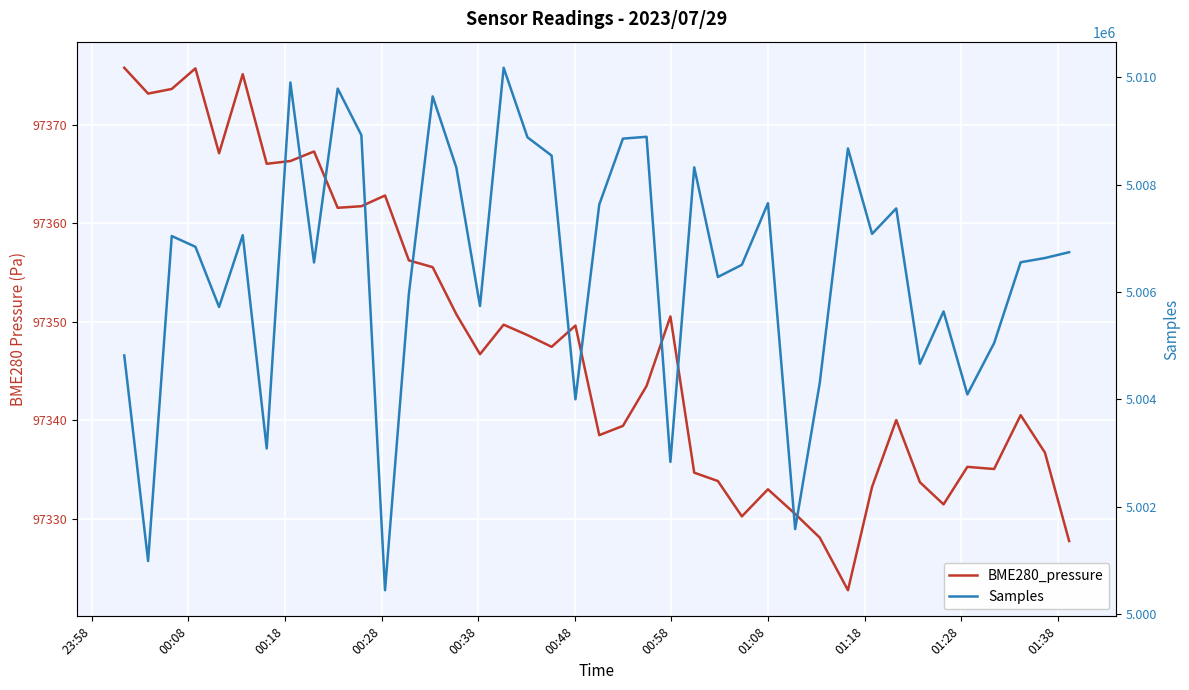

What is the sum of the Samples values at 00:08 and 00:58?

10004081.0